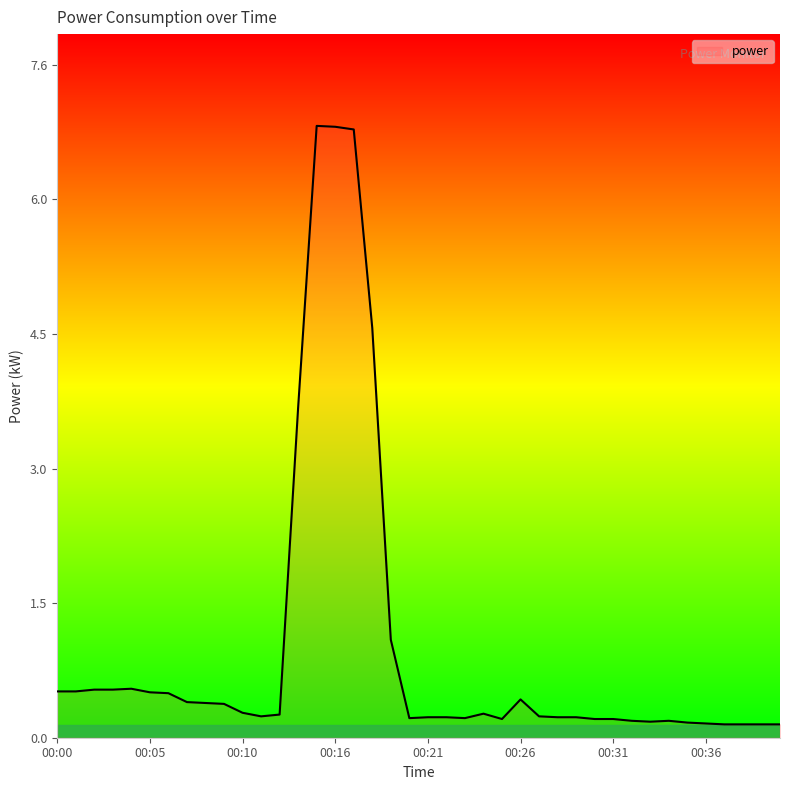

What is the maximum value shown in the chart?

6.9